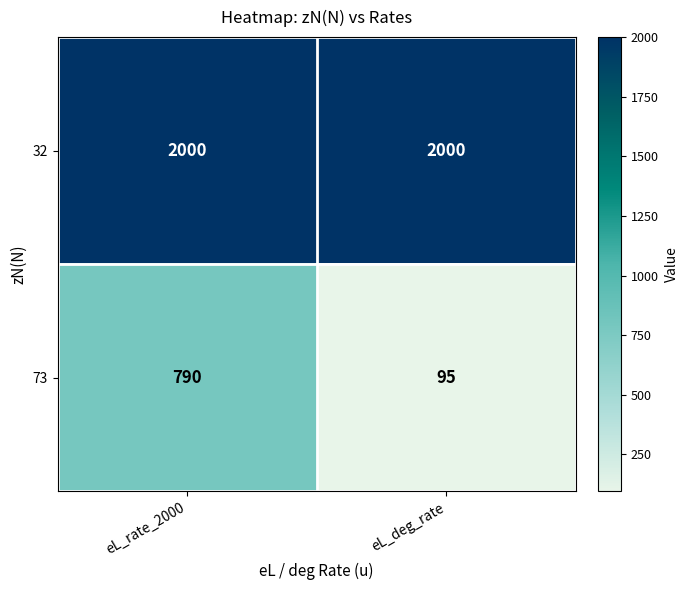

List the series in order of their overall mean, highest first.

32, 73